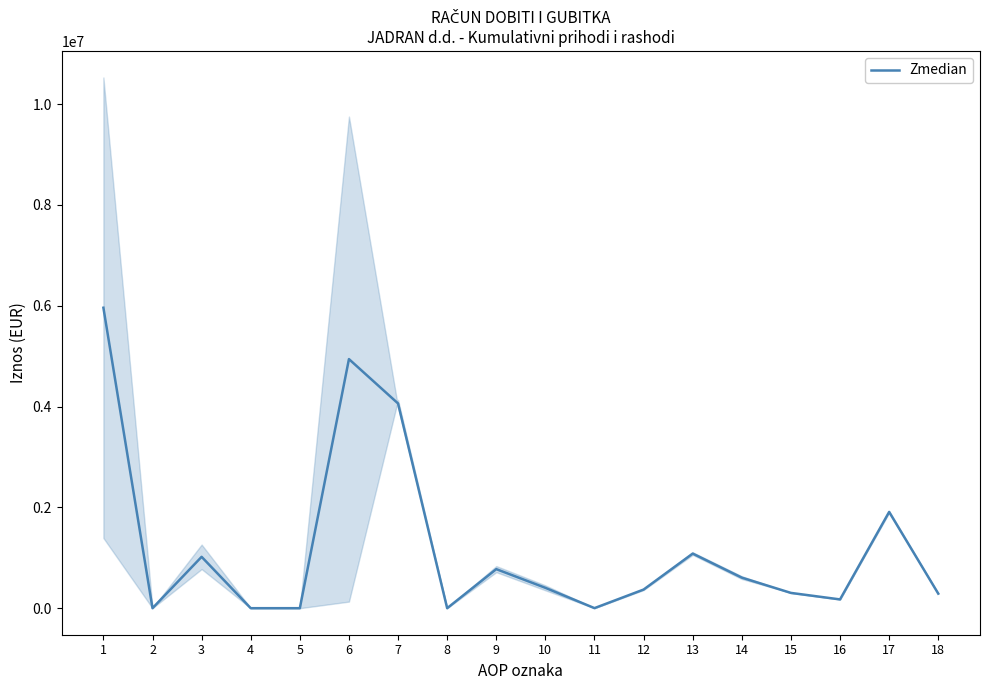

Rank the categories by value from highest to lowest.

1, 6, 7, 17, 13, 3, 9, 14, 10, 12, 15, 18, 16, 11, 2, 4, 5, 8